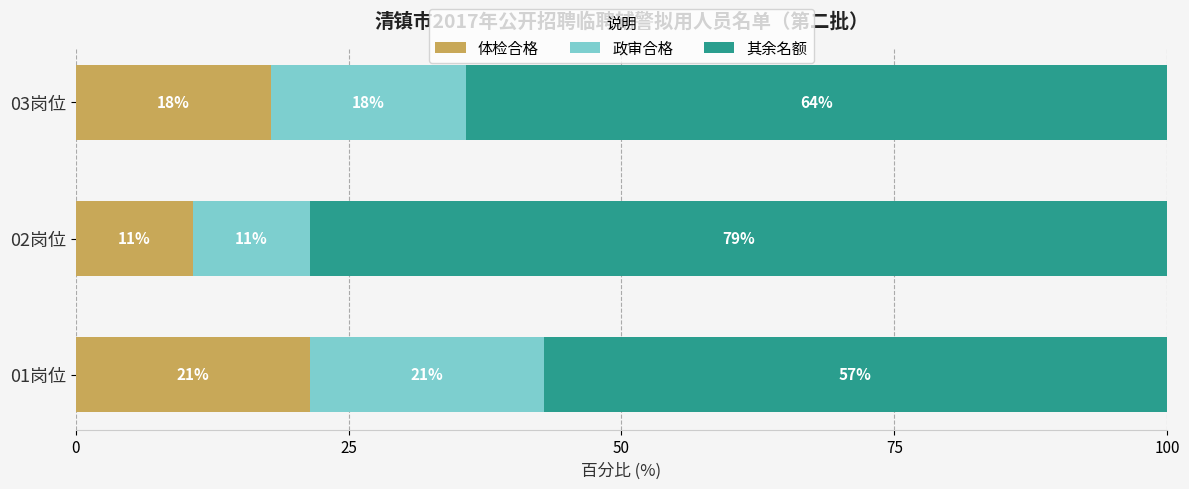

What are all the series names shown in the legend?

体检合格, 政审合格, 其余名额